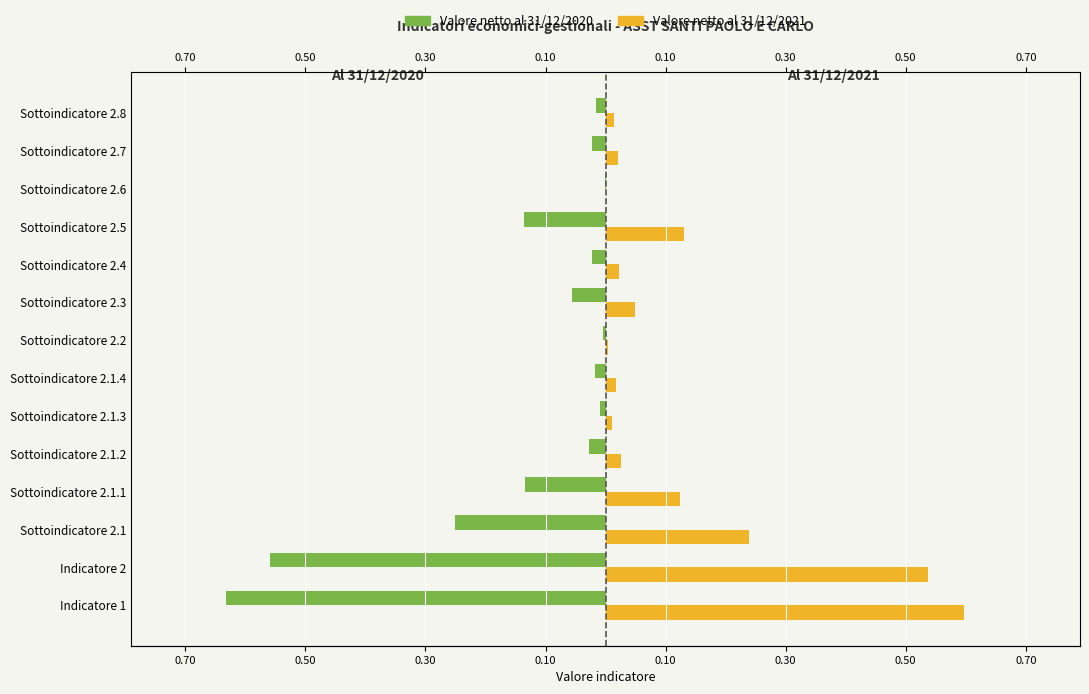

How many bars are there in total?

28